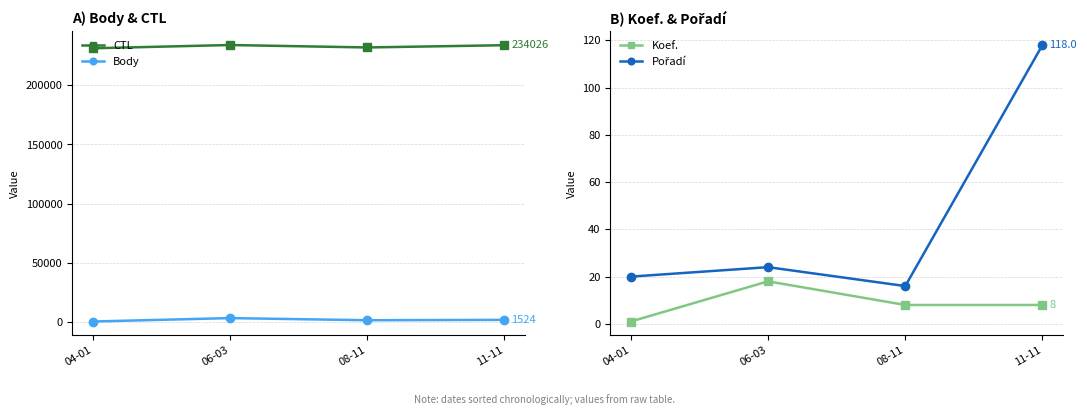

What is the lowest value of the Koef. series?

1